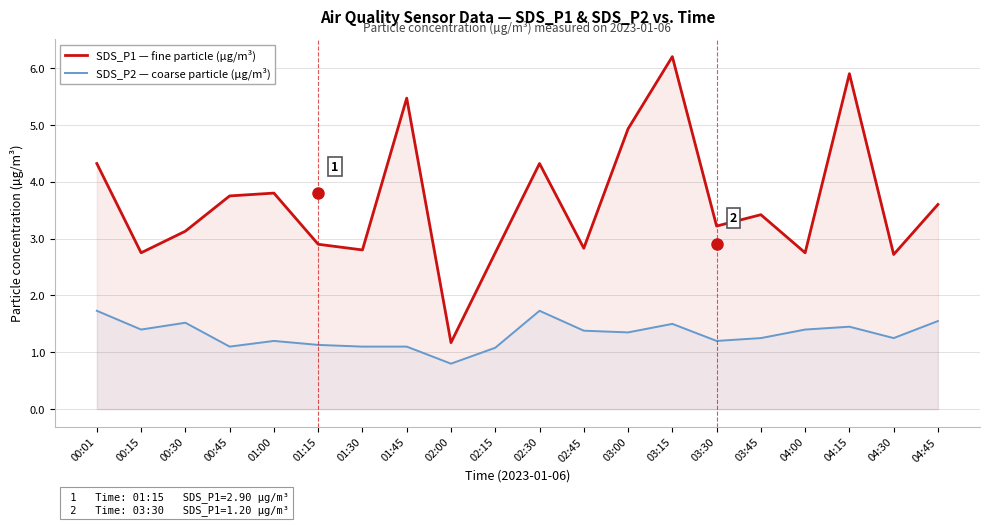

Is the value of SDS_P2 — coarse particle (µg/m³) at 03:45 greater than the value of SDS_P1 — fine particle (µg/m³) at 02:00?

Yes